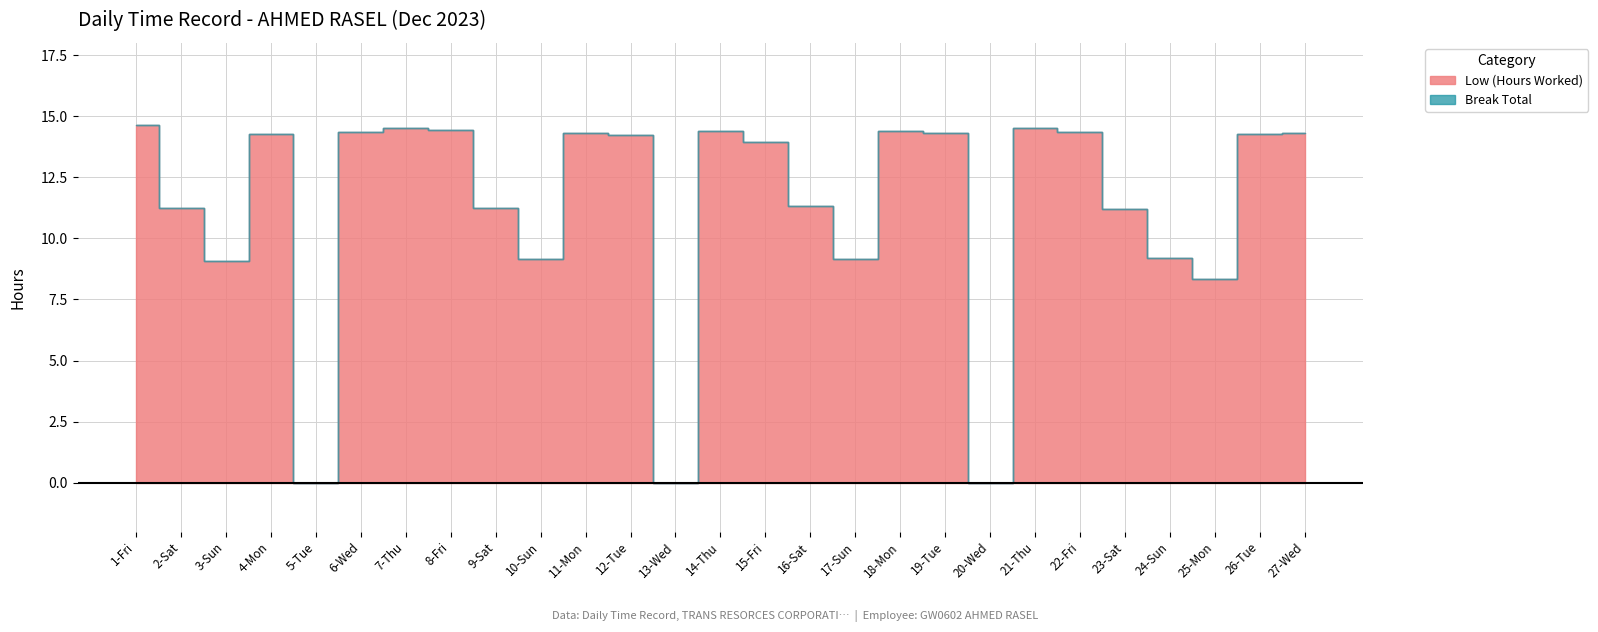

What is the total value across all series at 14-Thu?

14.4